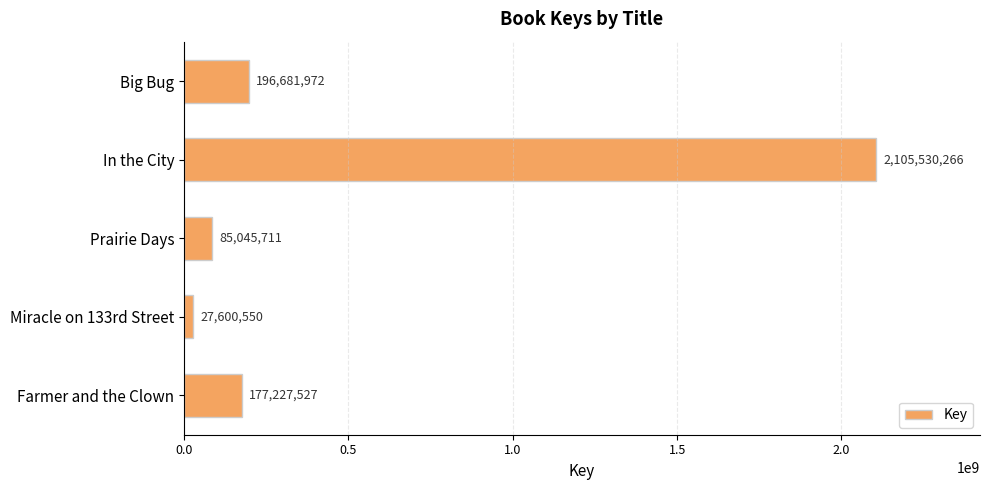

Where is the data nearest to the value 1066565408?

Big Bug